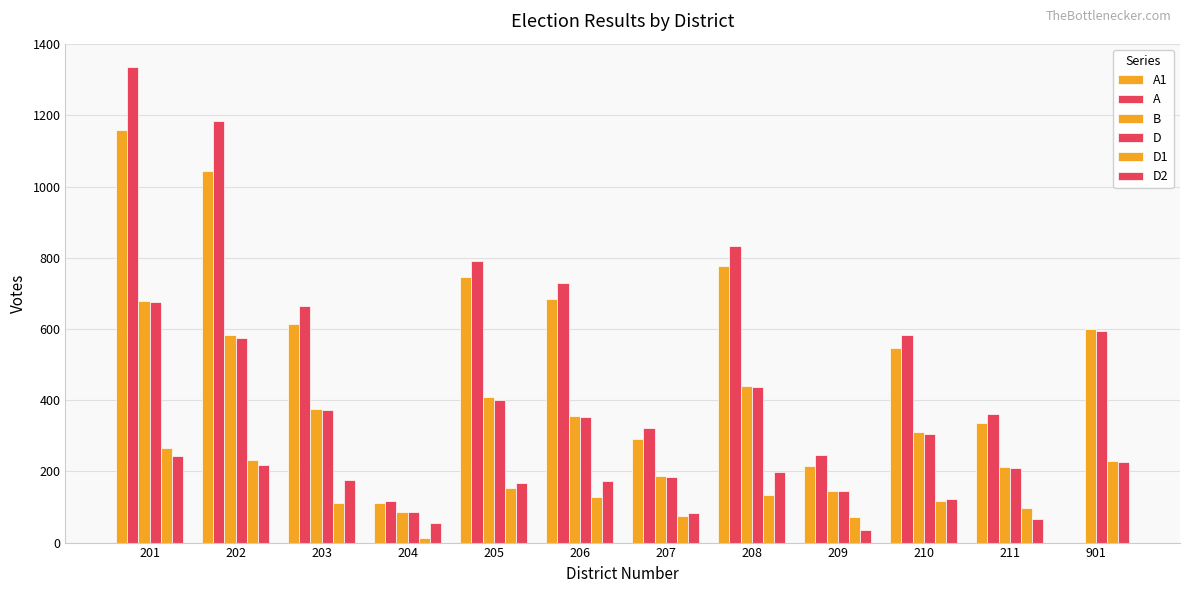

How many data points does each series have?

12